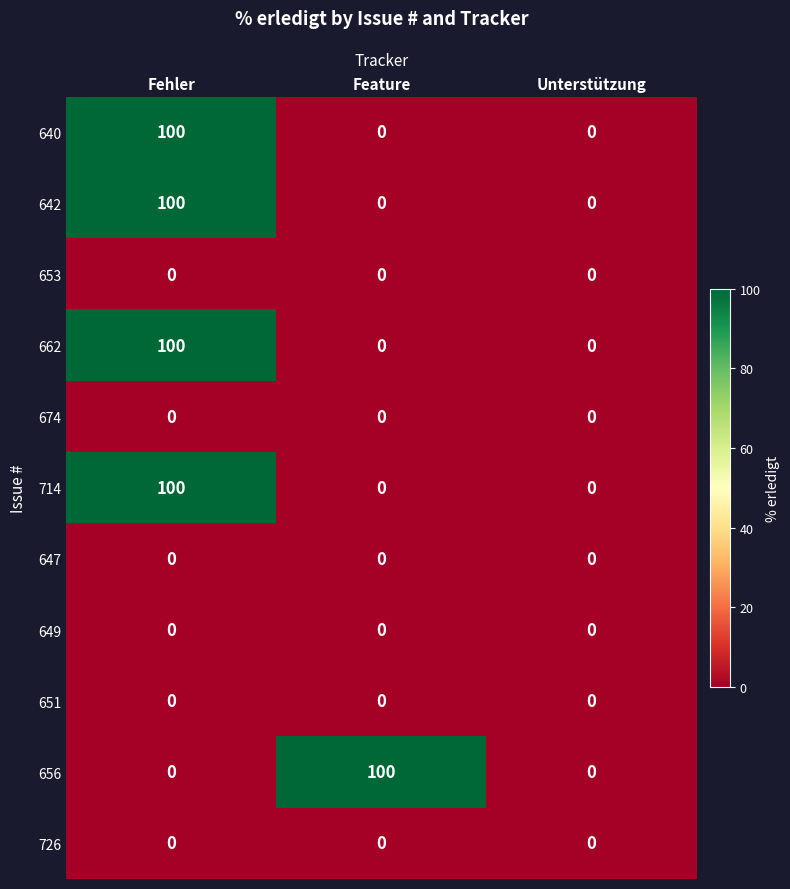

What is the sum of all 642 values?

100